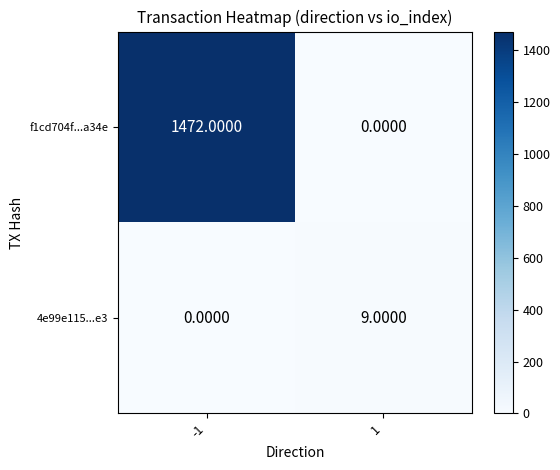

How many data points does each series have?

2